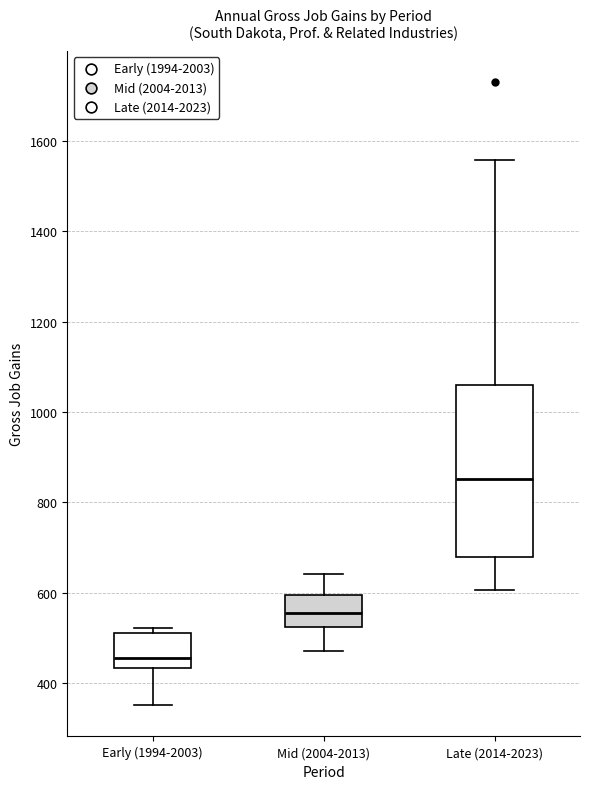

Where is the lower edge of the box for Early (1994-2003) on the y-axis? The values are not printed on the chart, so give them approximately, as read against the axis.

440